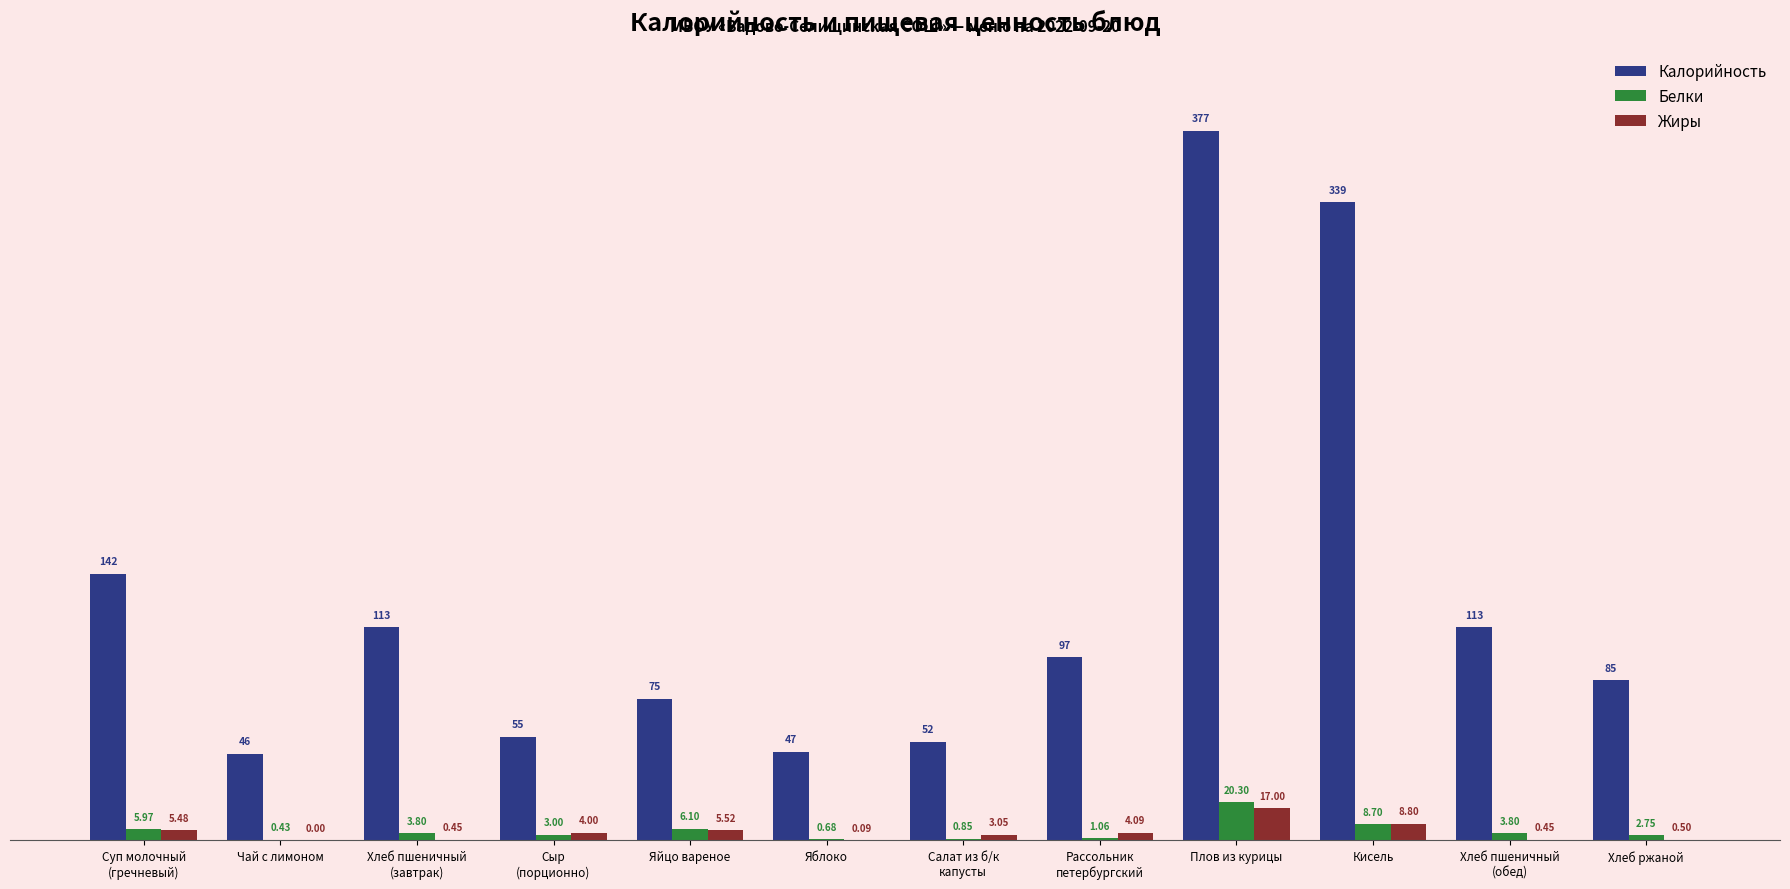

Which category has the highest value across all series?

Плов из курицы